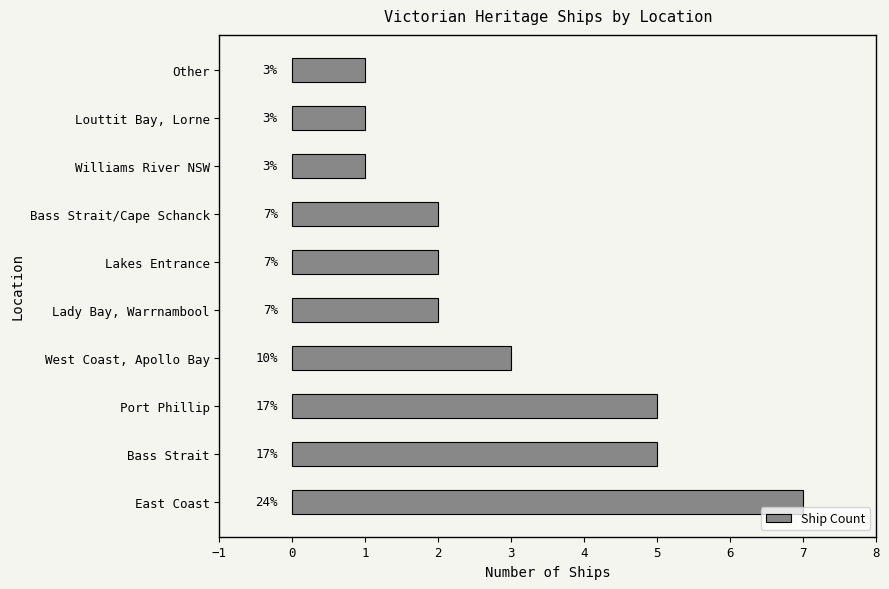

Which has a higher value, Lakes Entrance or Williams River NSW?

Lakes Entrance